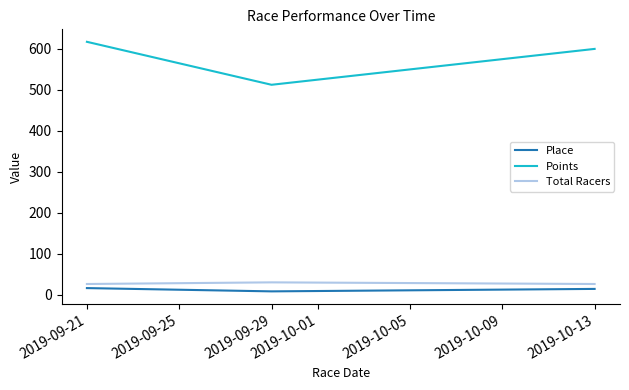

Count the Place values in the range 8 to 16.

3